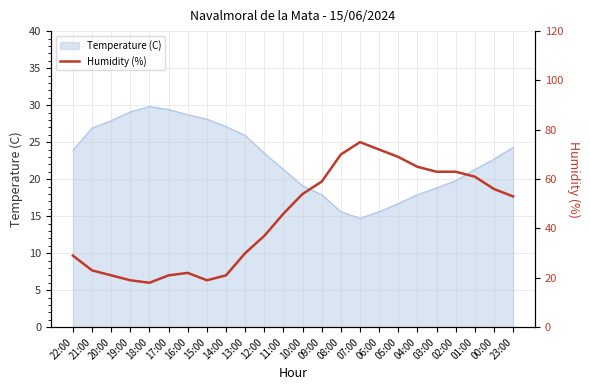

Which label corresponds to the smallest value in the chart?

18:00